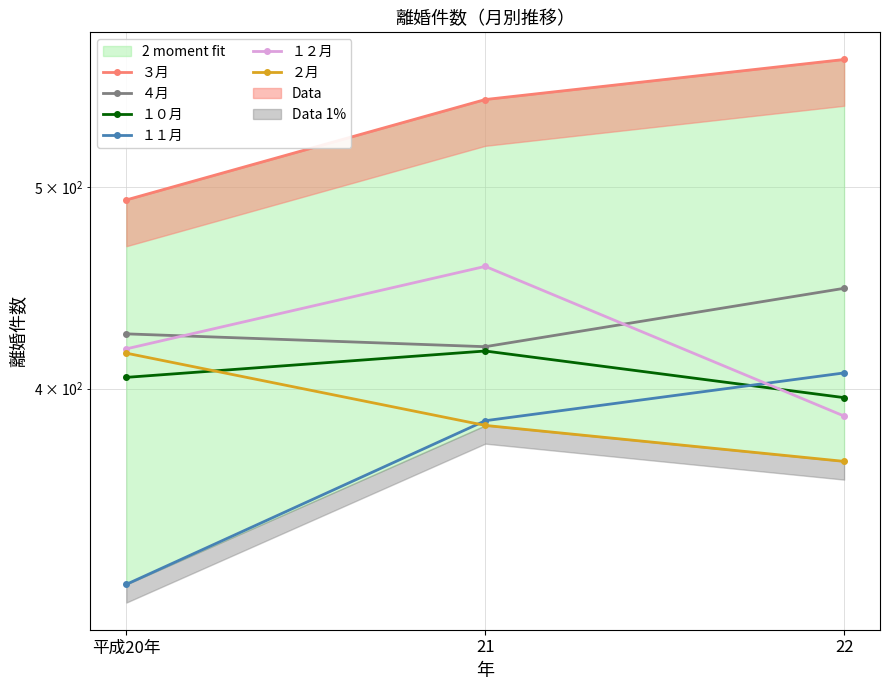

What is the label of the 1st point from the right?

22